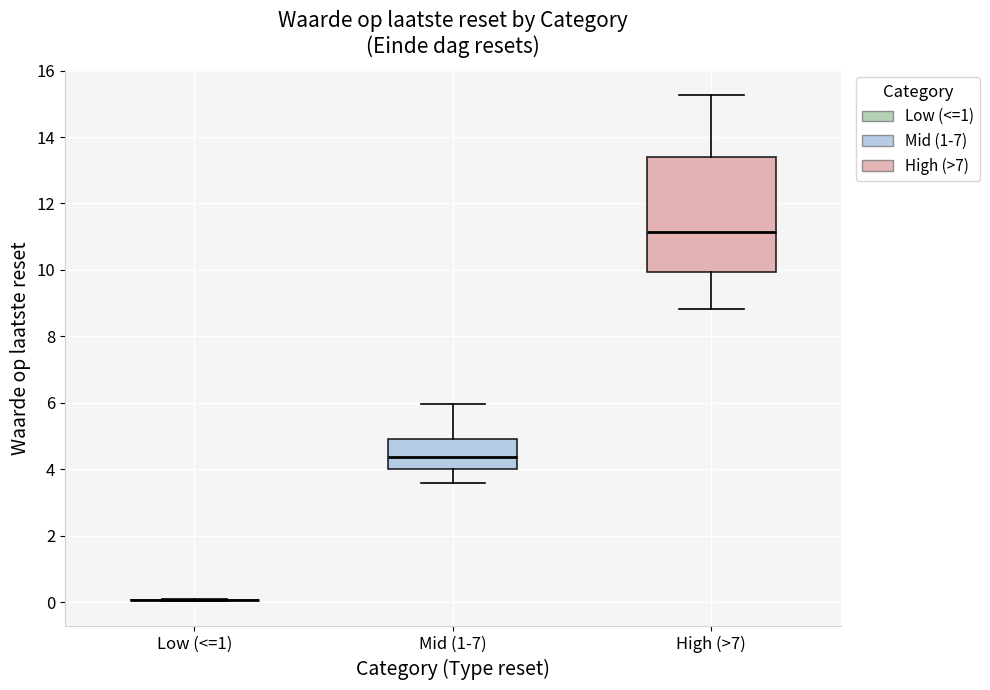

Reading left to right, transcribe this box plot: for each box, give where its median line is, the range the box spans, and where its two whiskers end, as read against the y-axis. The values are not printed on the chart, so give them approximately, as read against the axis.

Low (<=1): box collapsed to a line at 0.0, whiskers 0.0 to 0.2
Mid (1-7): median 4.4, box 4.0 to 5.0, whiskers 3.6 to 6.0
High (>7): median 11.2, box 10.0 to 13.4, whiskers 8.8 to 15.2